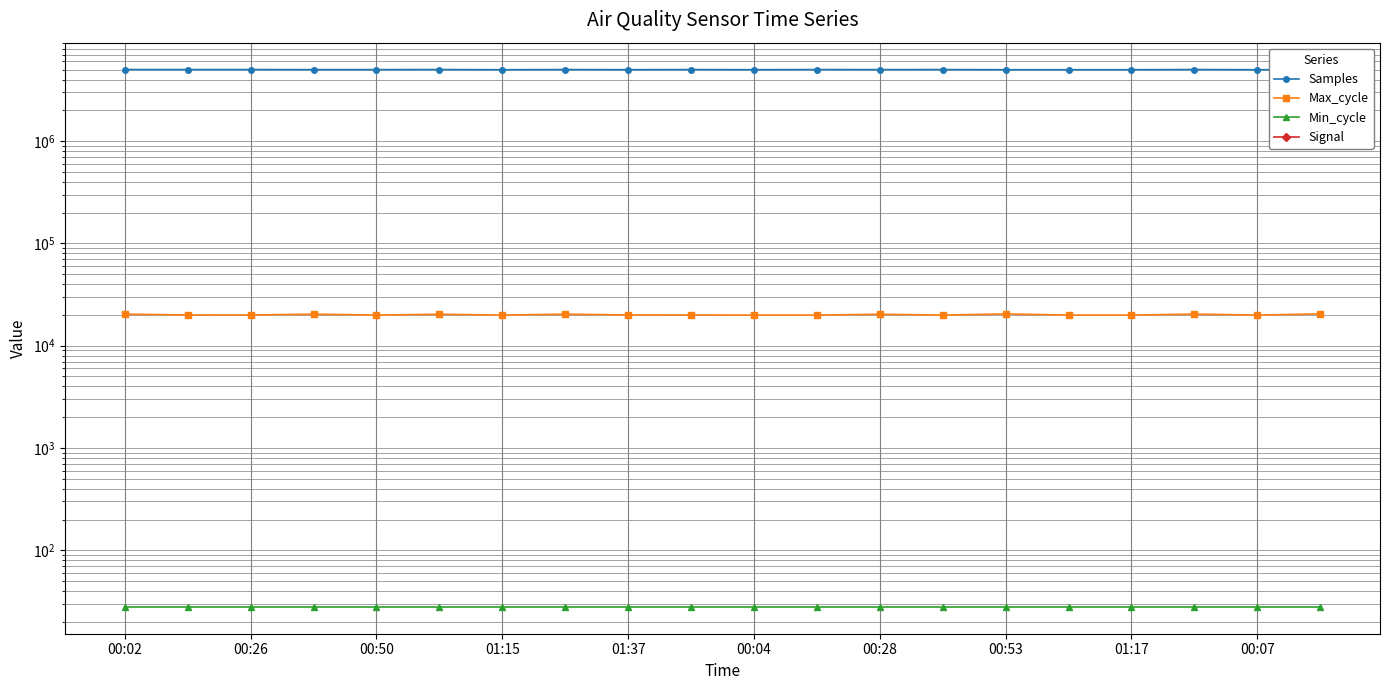

Where does the Signal series first go above -64?

00:02